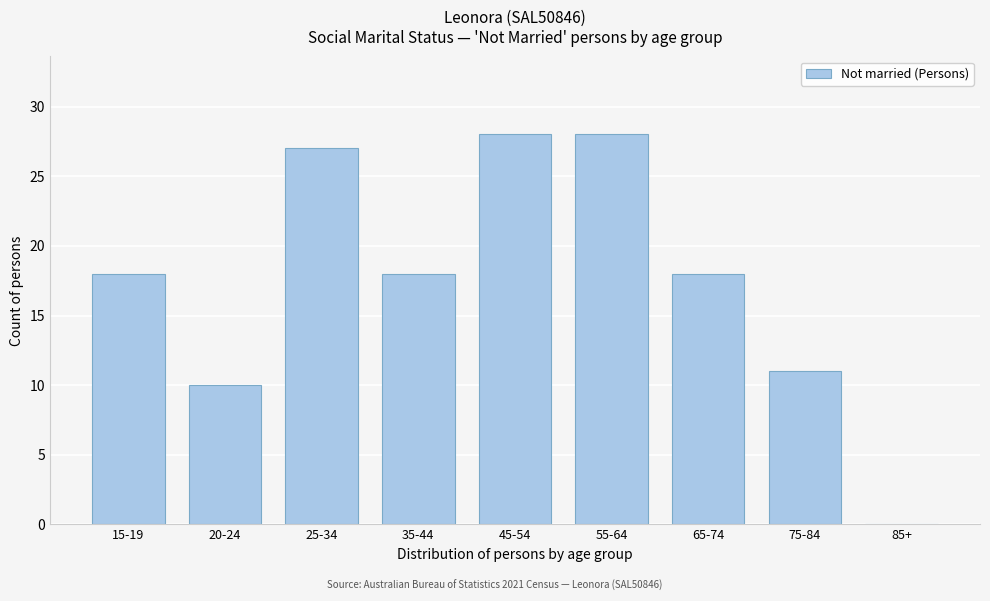

Reading right to left, extract all data points from this chart.

85+=0	75-84=11	65-74=18	55-64=28	45-54=28	35-44=18	25-34=27	20-24=10	15-19=18